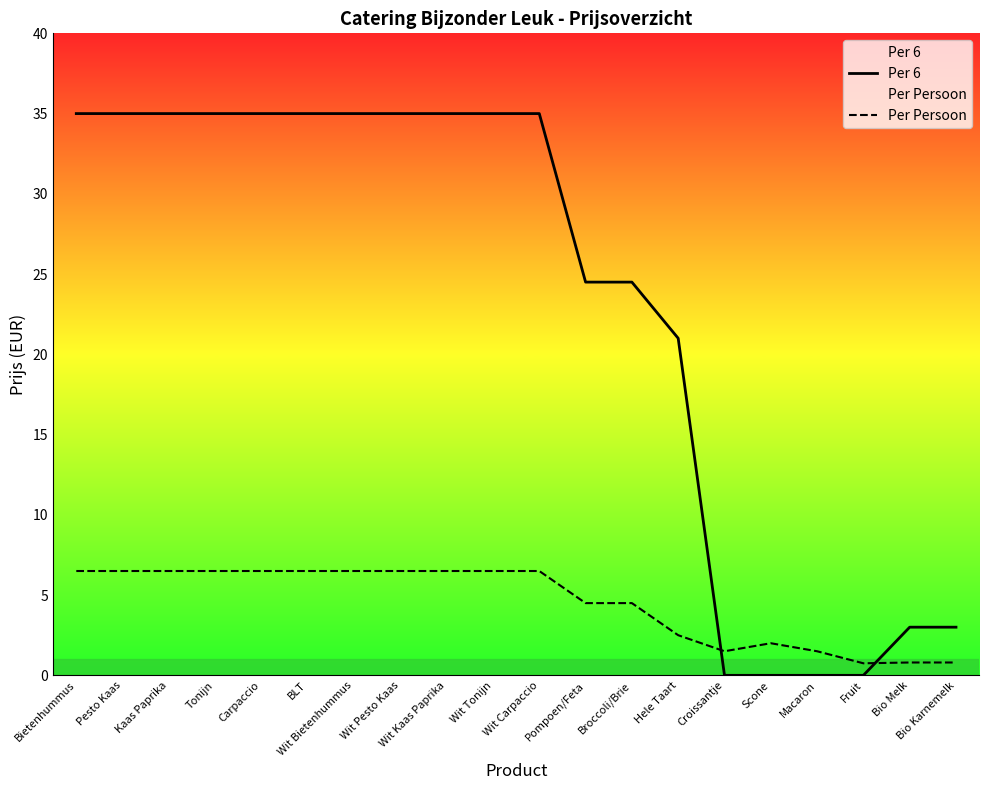

What is the label of the 10th point from the left?

Wit Tonijn